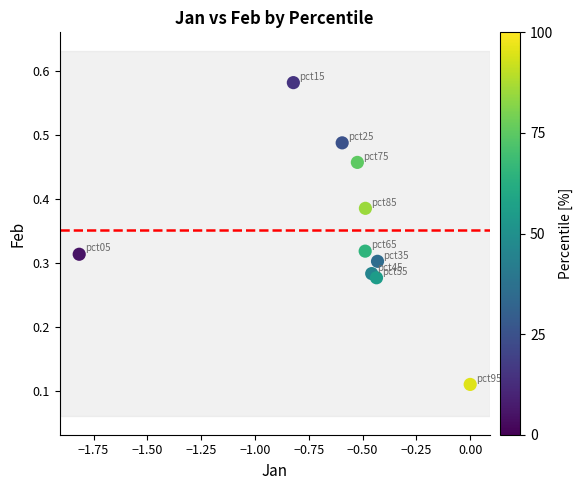

What is the average X value?

-0.6